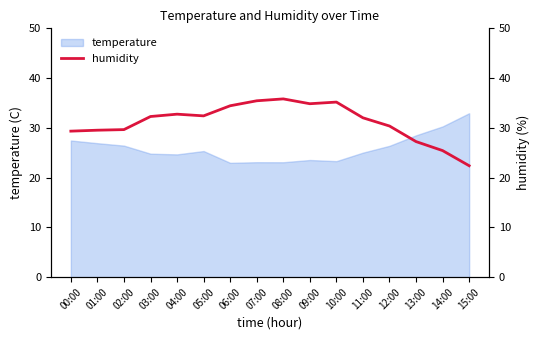

What is the smallest value displayed?

22.4